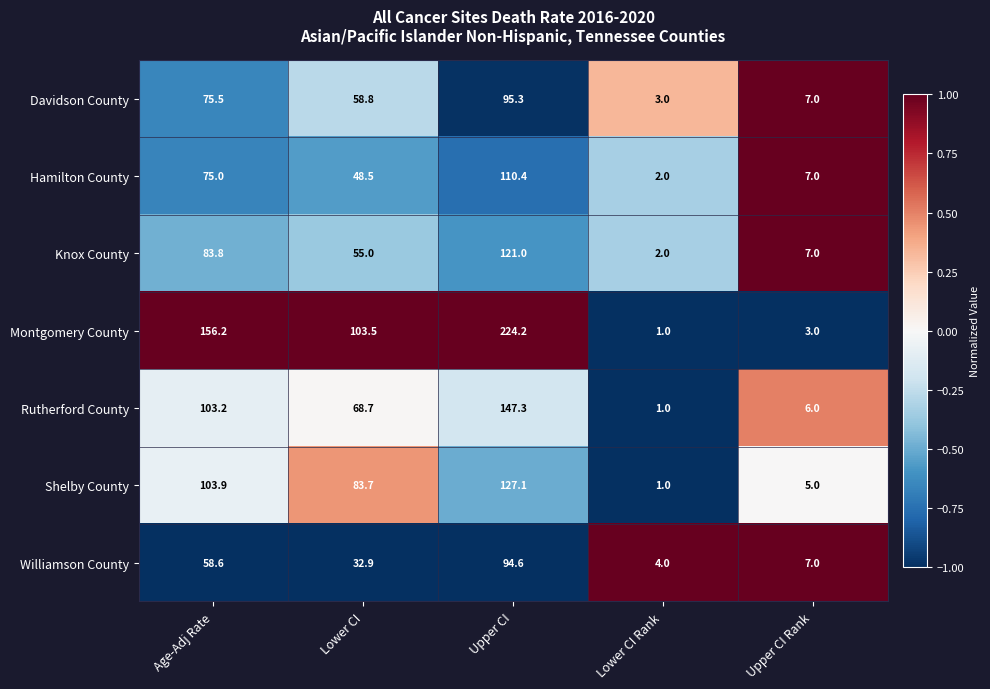

The value of Knox County at Upper CI Rank is 9.4. True or false?

False